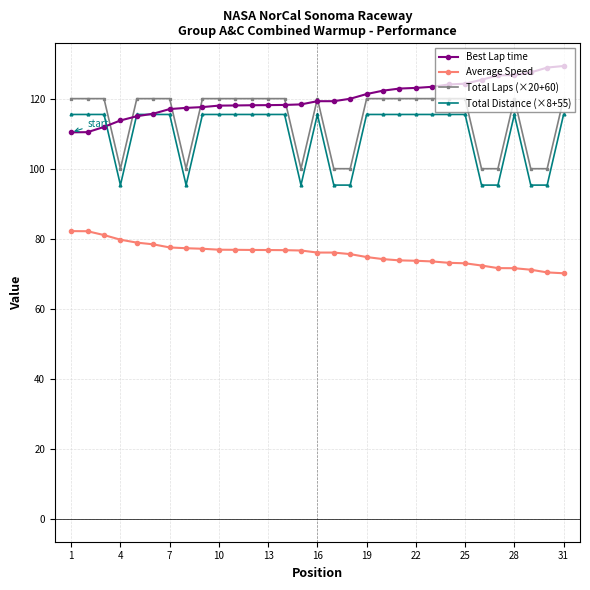

Count the Total Laps (×20+60) values in the range 100 to 120.

31